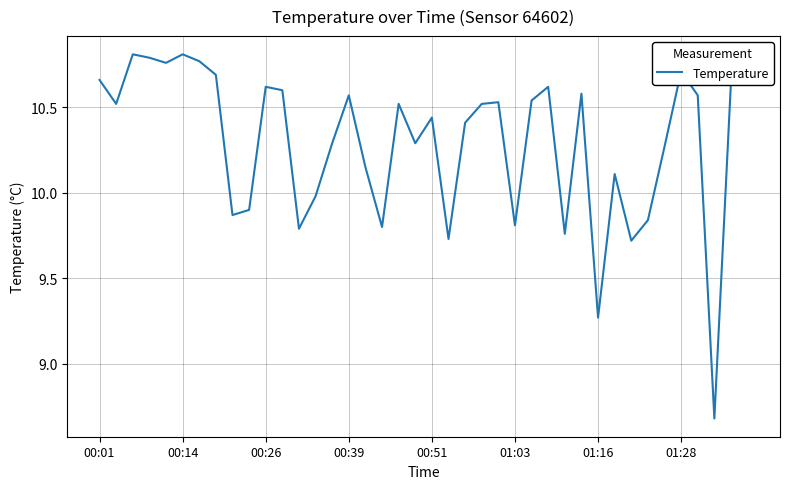

What is the smallest value displayed?

8.7